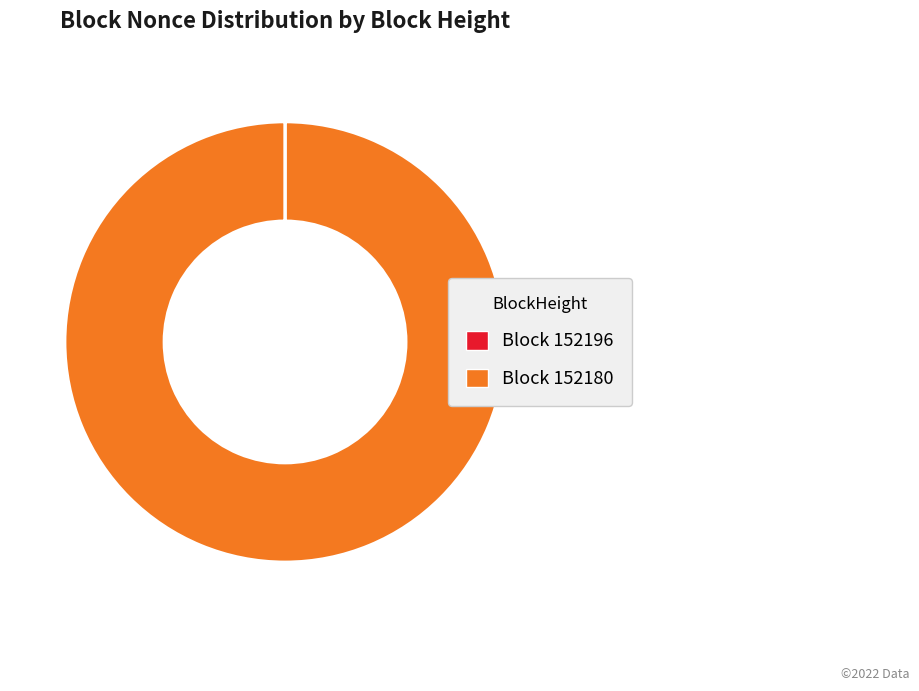

Does any single category account for the majority?

Yes